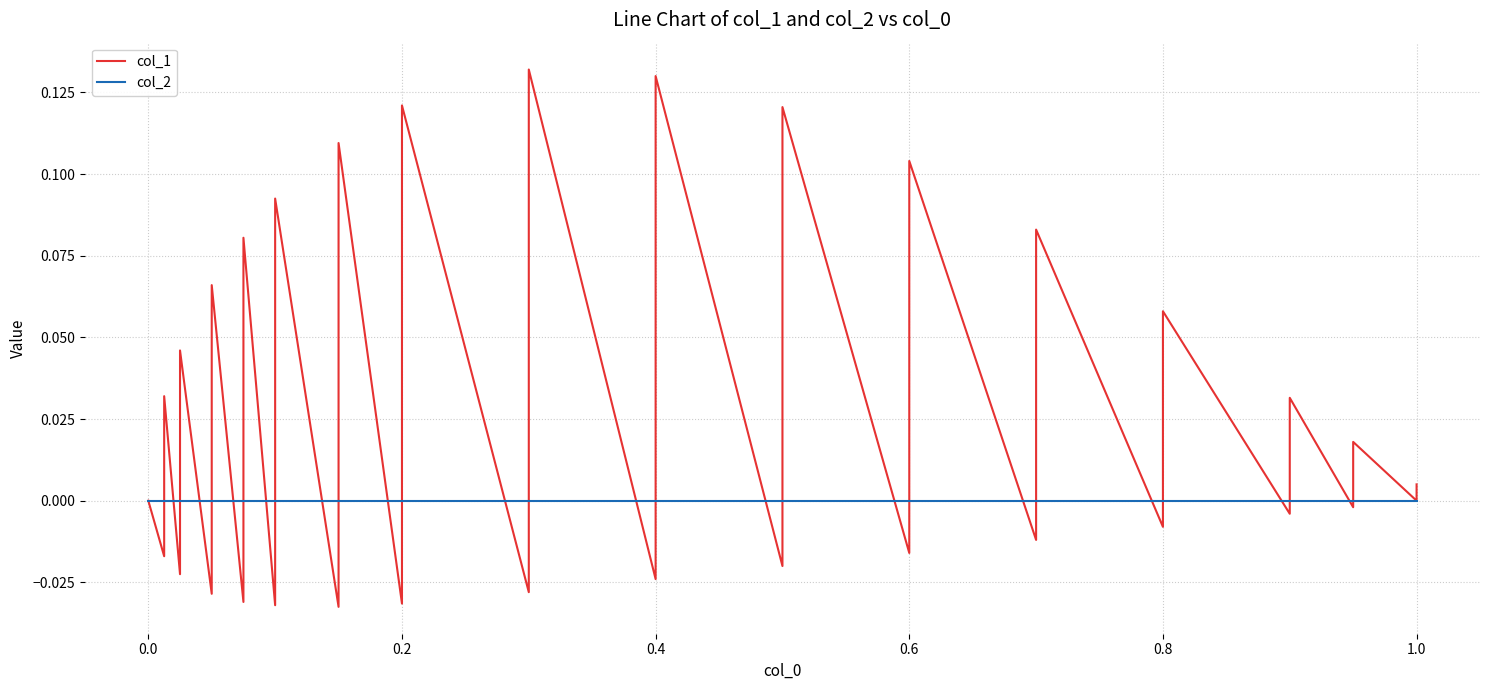

Reading left to right, extract all data points from this chart.

col_1: 0.0	-0.0	0.0	-0.0	0.0	-0.0	0.1	-0.0	0.1	-0.0	0.1	-0.0	0.1	-0.0	0.1	-0.0	0.1	-0.0	0.1	-0.0	0.1	-0.0	0.1	-0.0	0.1	-0.0	0.1	-0.0	0.0	-0.0	0.0	0.0	0.0
col_2: 0.0	0.0	0.0	0.0	0.0	0.0	0.0	0.0	0.0	0.0	0.0	0.0	0.0	0.0	0.0	0.0	0.0	0.0	0.0	0.0	0.0	0.0	0.0	0.0	0.0	0.0	0.0	0.0	0.0	0.0	0.0	0.0	0.0